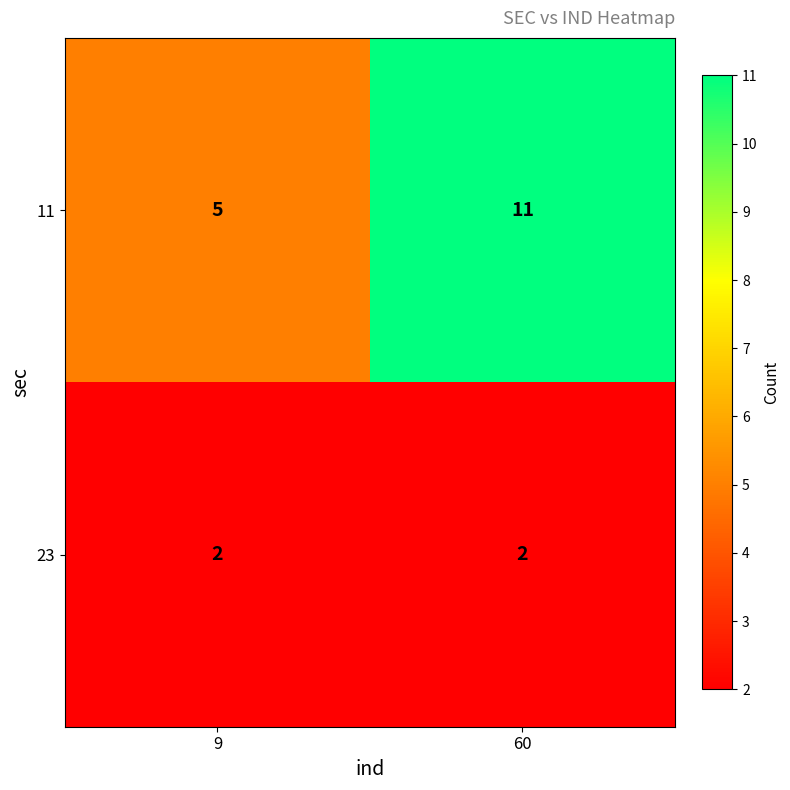

Where is 11 nearest to the value 8?

9